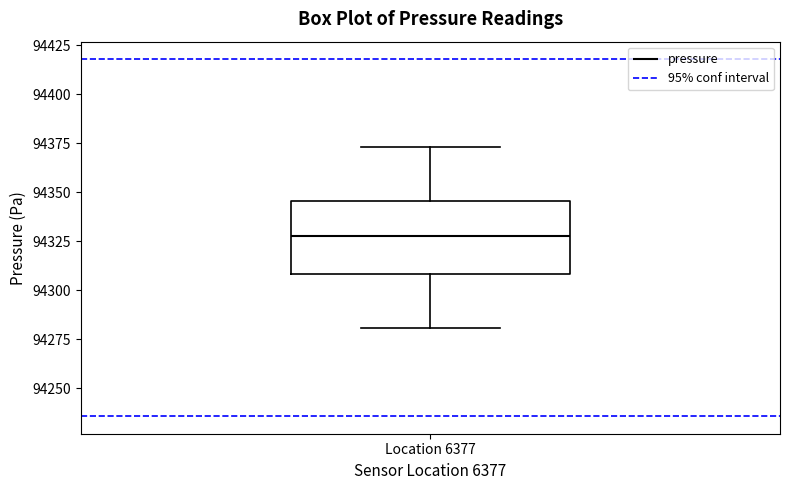

Transcribe this box plot: give where the median line is, the range the box spans, and where the two whiskers end, as read against the y-axis. The values are not printed on the chart, so give them approximately, as read against the axis.

median 94330, box 94310 to 94345, whiskers 94280 to 94375